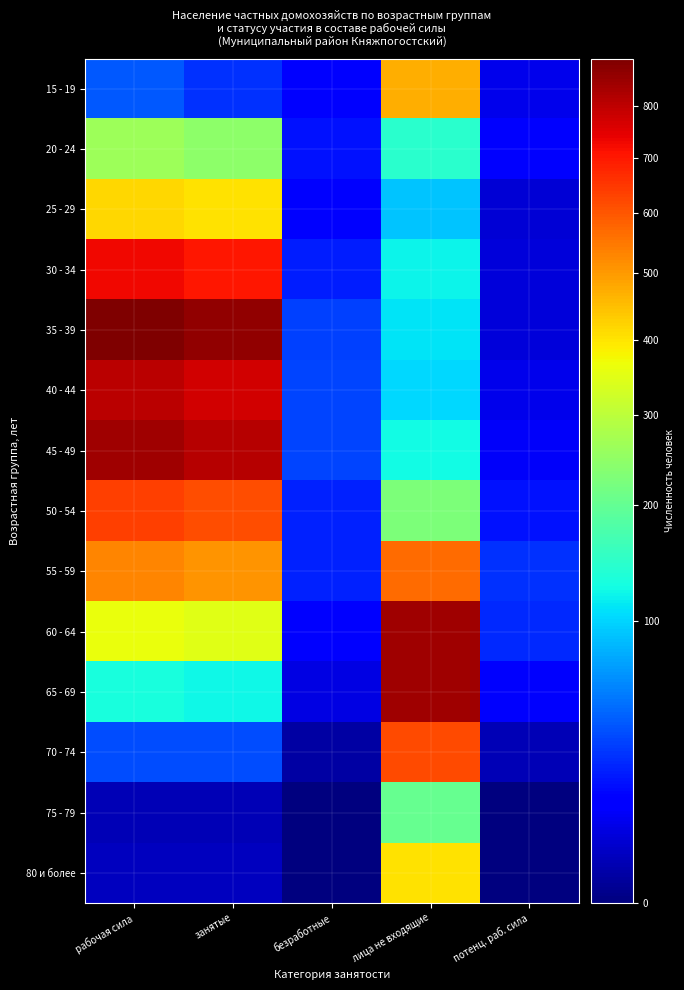

At which category does the chart reach its peak across all series?

рабочая сила